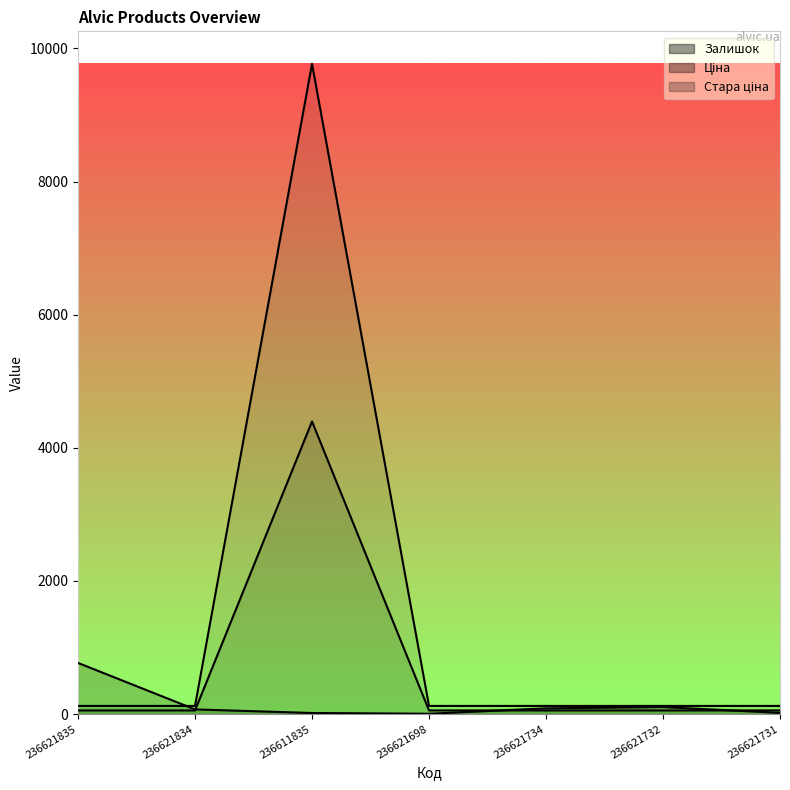

True or false: Ціна has a value of 2341.1 at 236611835.

False